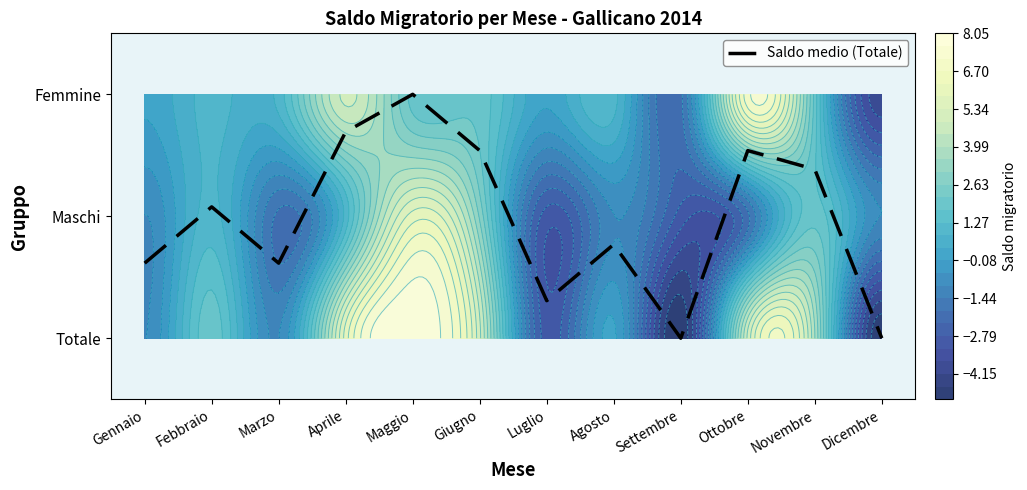

Which has a higher value, Settembre or Gennaio?

Gennaio